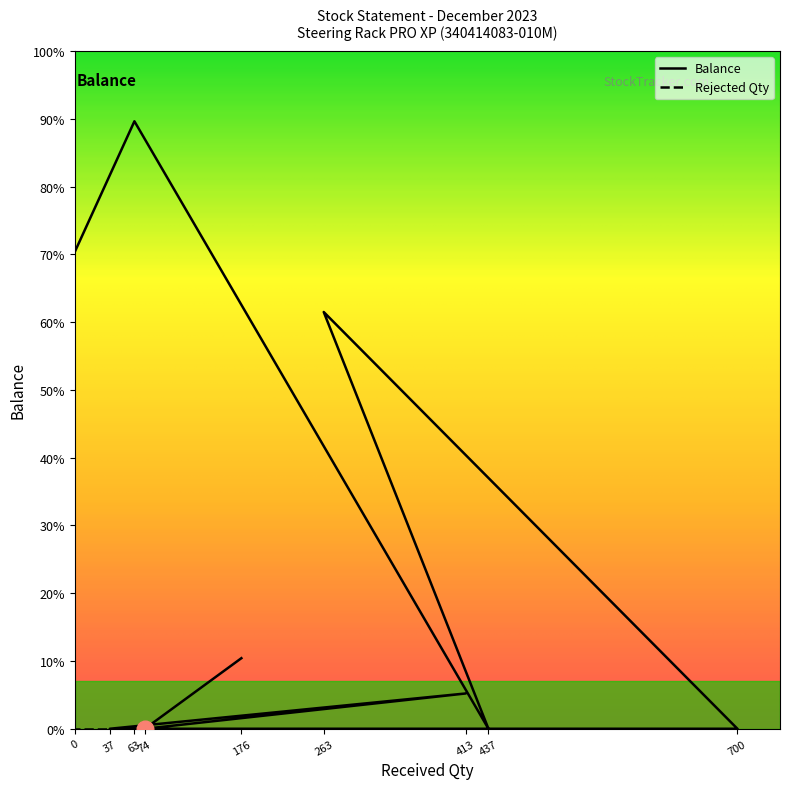

True or false: the data has more than 2 interior local peaks.

True